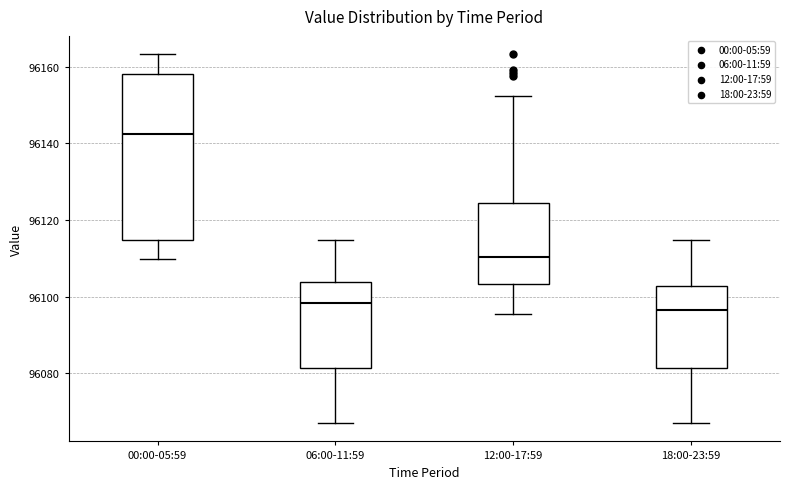

Where does the median line of the box for 12:00-17:59 sit on the y-axis? The values are not printed on the chart, so give them approximately, as read against the axis.

96110